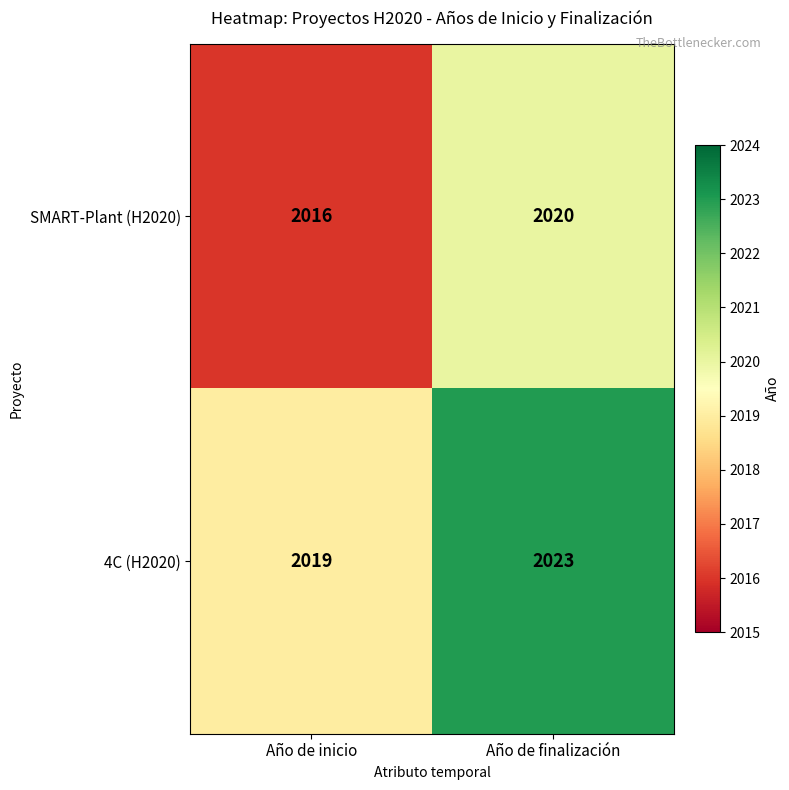

What is the spread (max minus min) of values at Año de inicio?

3